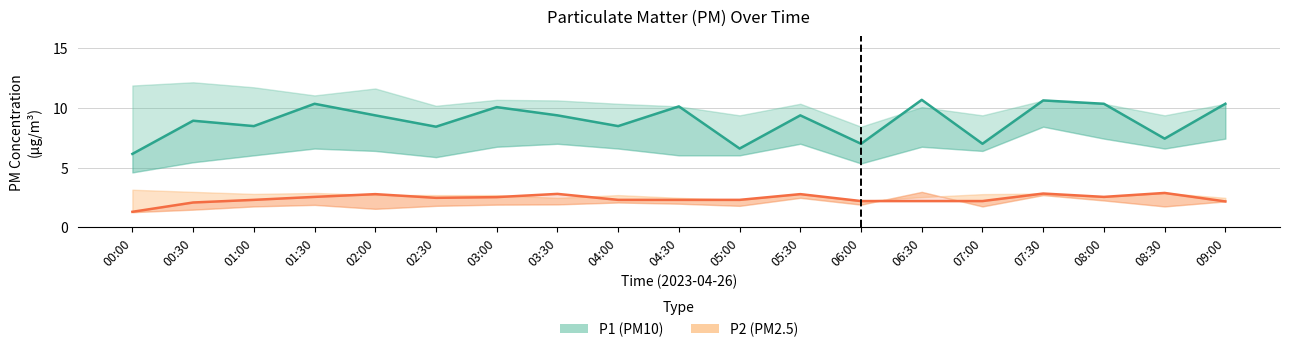

What is the highest value of the P1 (PM10) series?

10.7